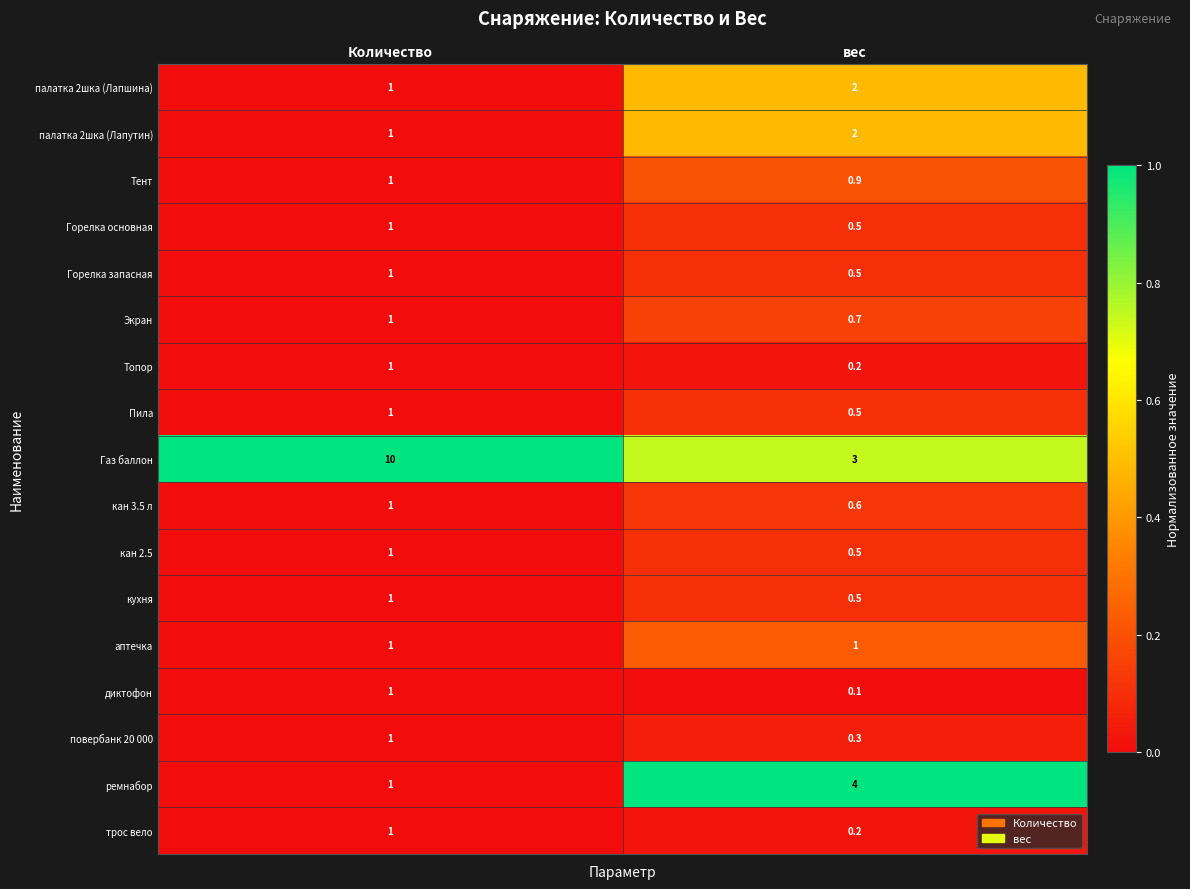

What is the average value of the палатка 2шка (Лапшина) series?

1.5